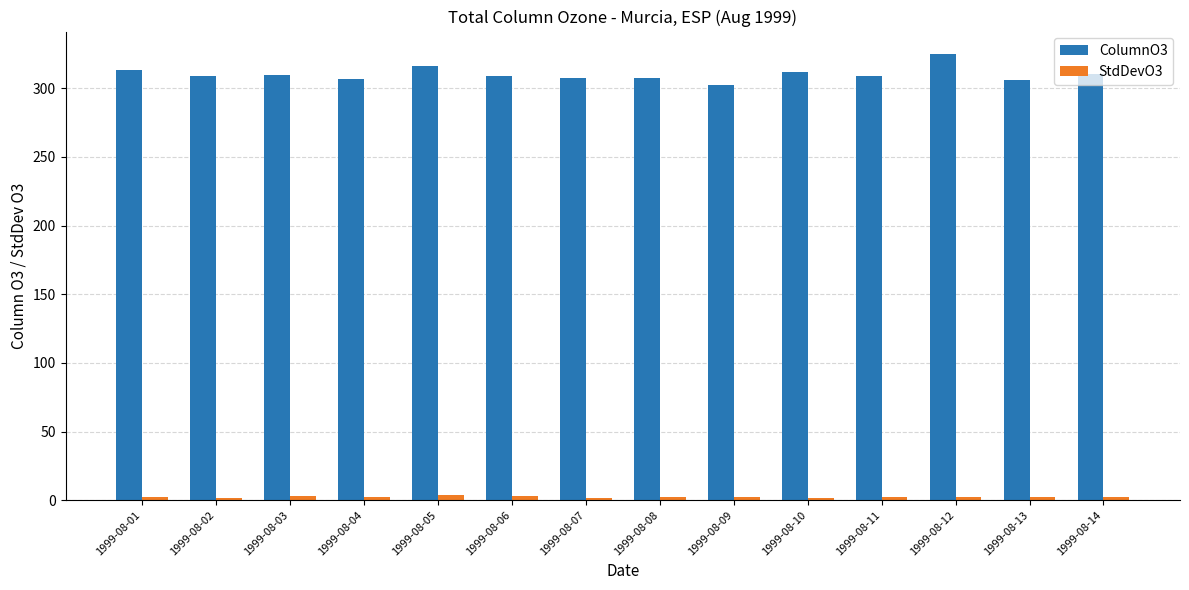

What is the difference between the maximum and second lowest values in the ColumnO3 series?

19.0